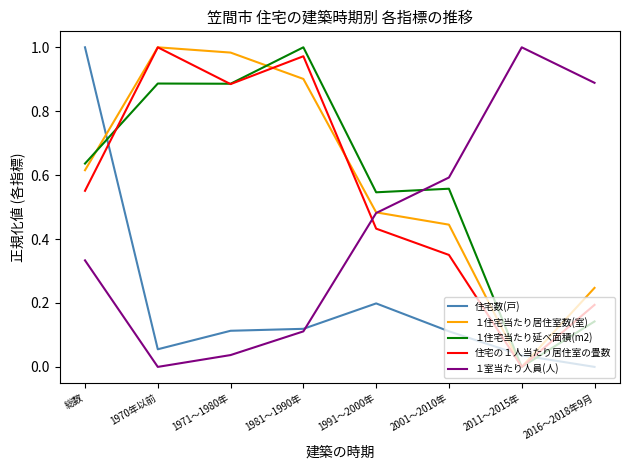

True or false: １住宅当たり延べ面積(m2) and 住宅数(戸) intersect in this chart.

True